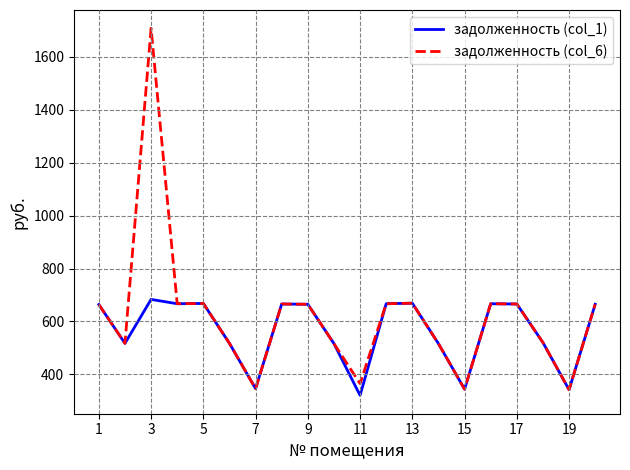

What is the smallest value displayed?

320.4